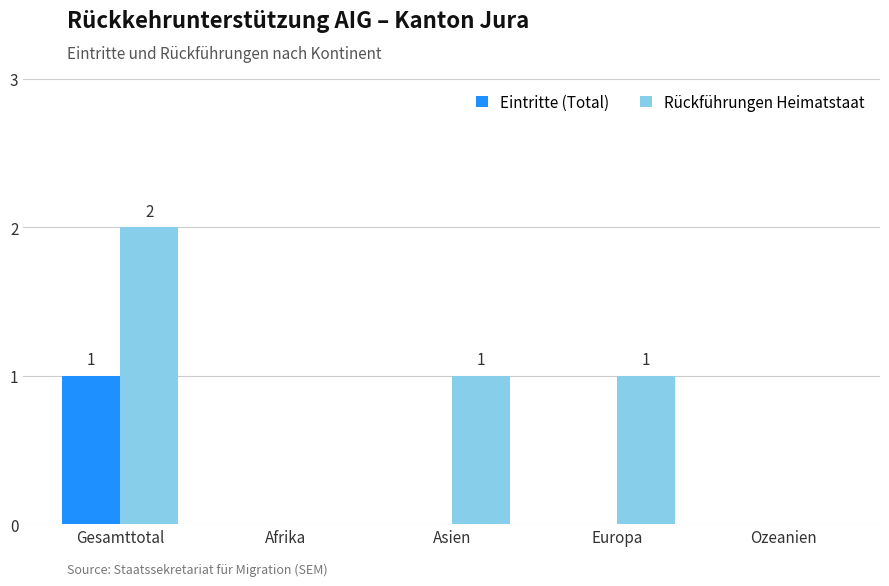

Which series changed the most between Gesamttotal and Ozeanien?

Rückführungen Heimatstaat